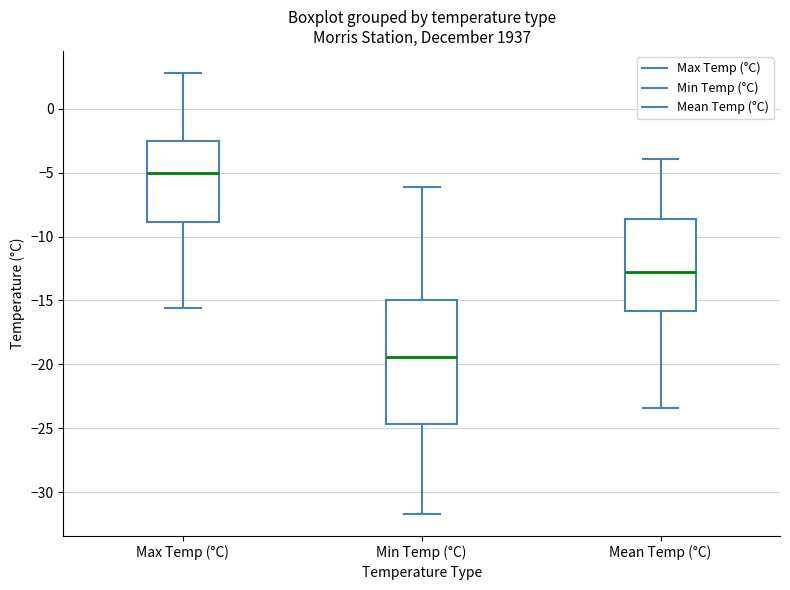

Reading left to right, transcribe this box plot: for each box, give where its median line is, the range the box spans, and where its two whiskers end, as read against the y-axis. The values are not printed on the chart, so give them approximately, as read against the axis.

Max Temp (°C): median -5.0, box -9.0 to -2.5, whiskers -15.5 to 3.0
Min Temp (°C): median -19.5, box -24.5 to -15.0, whiskers -31.5 to -6.0
Mean Temp (°C): median -13.0, box -16.0 to -8.5, whiskers -23.5 to -4.0